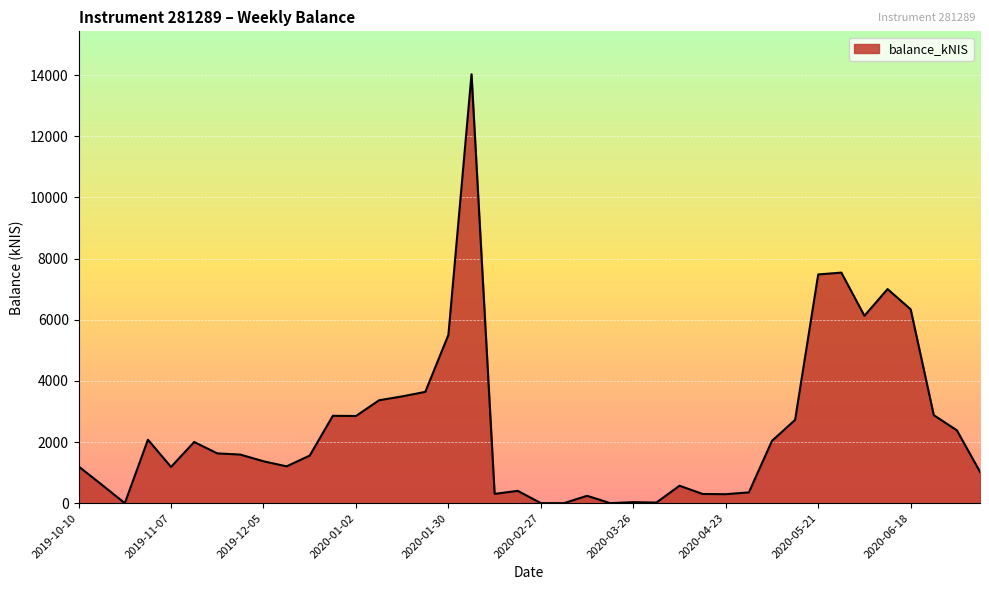

What is the greatest value displayed?

14030.2